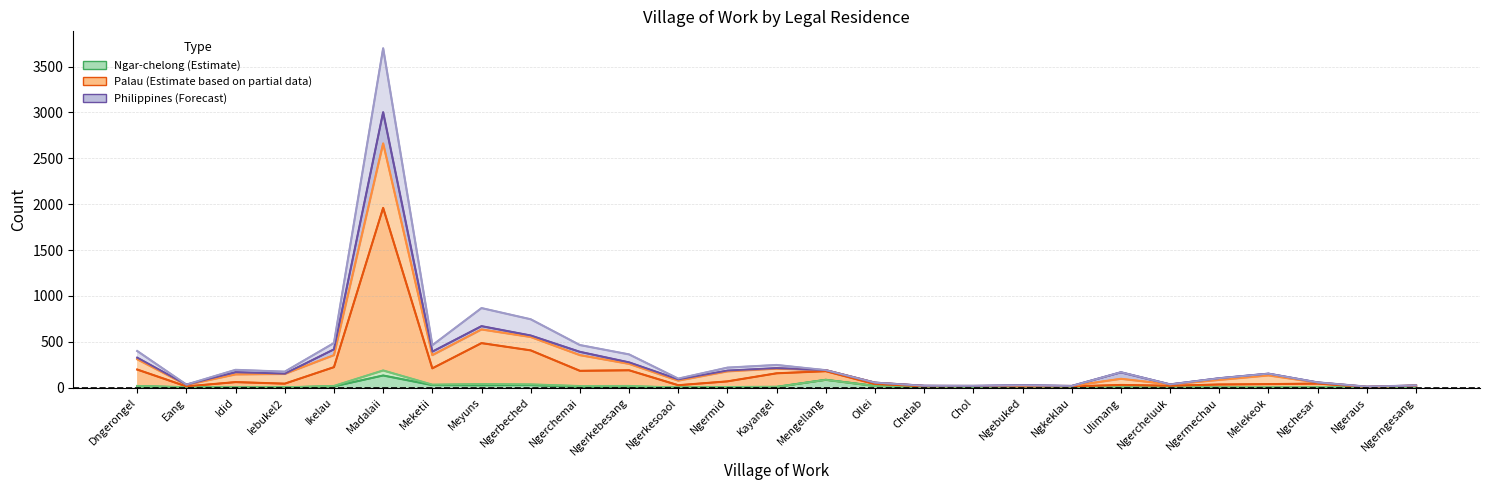

True or false: Ngarem-lengui has a value of 24 at Ngerngesang.

True